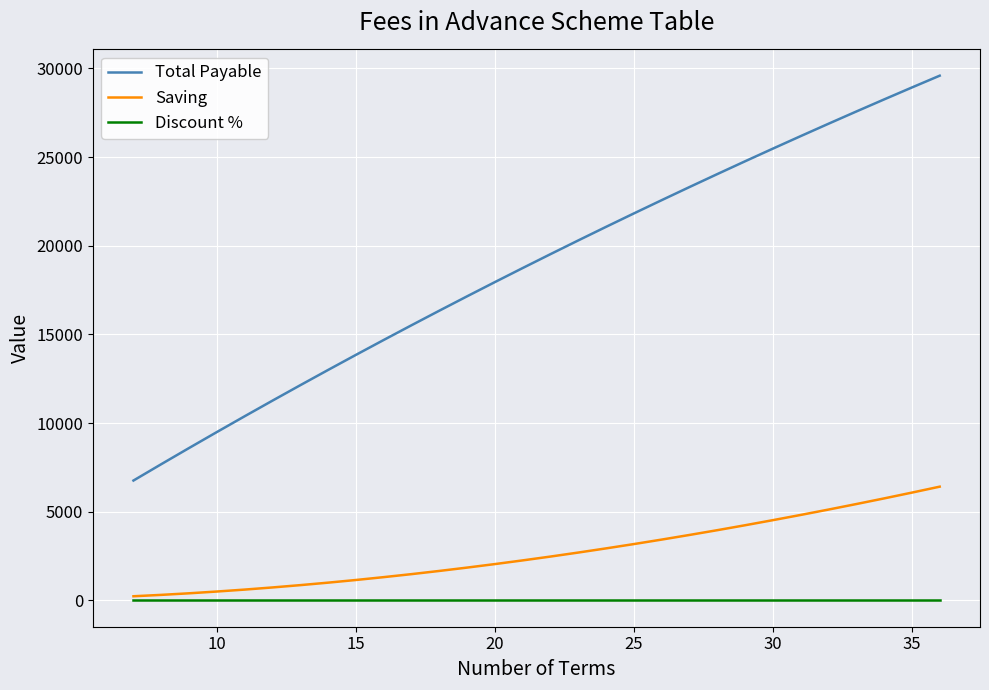

The value of Discount % at 15 is 0.1. True or false?

True